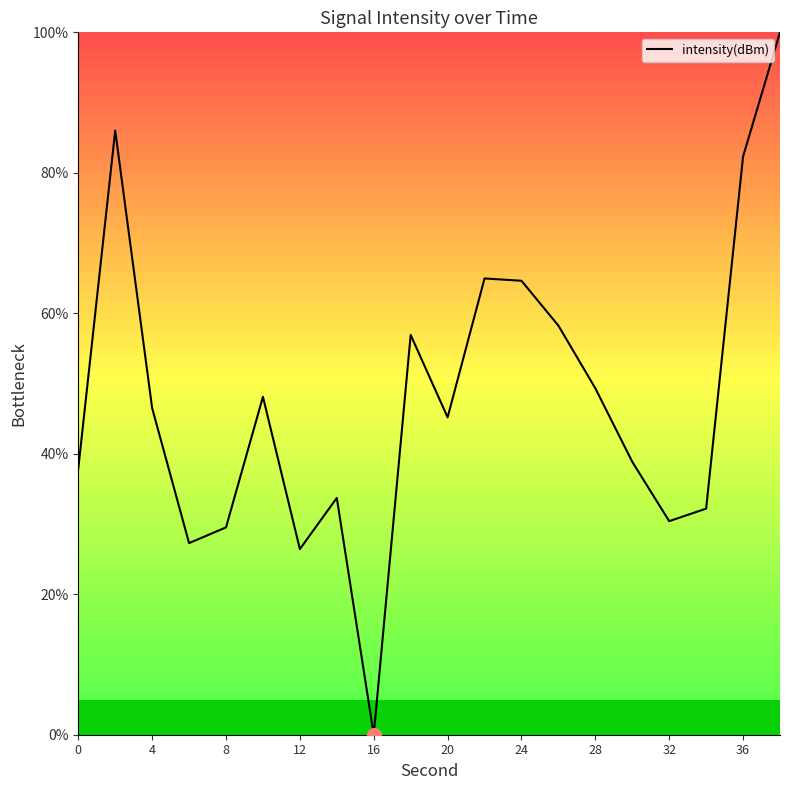

What is the difference between the maximum and minimum values?

100.0